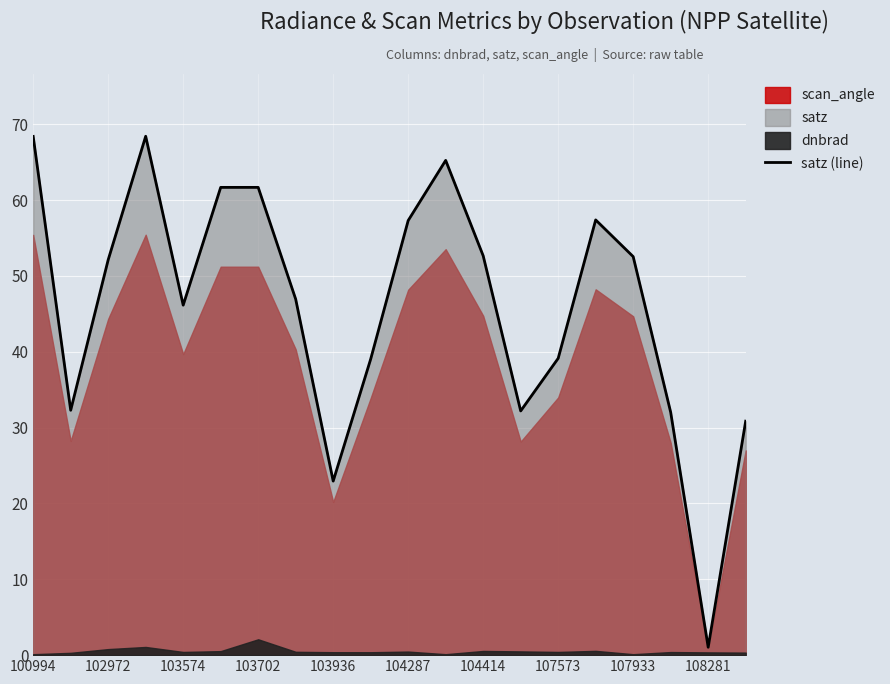

What is the smallest value displayed?

1.0